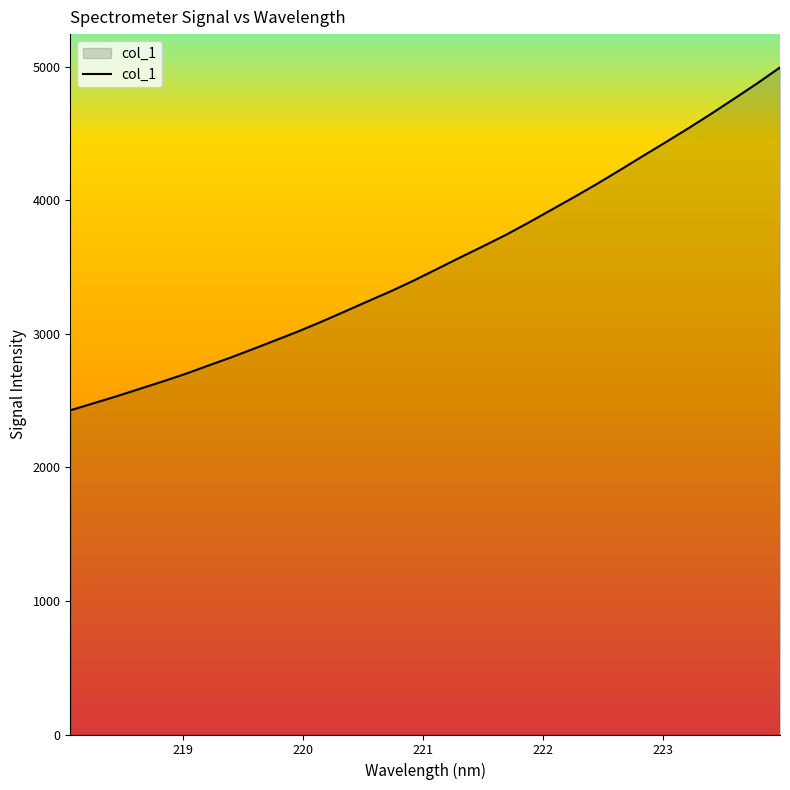

What is the minimum value shown in the chart?

2426.7